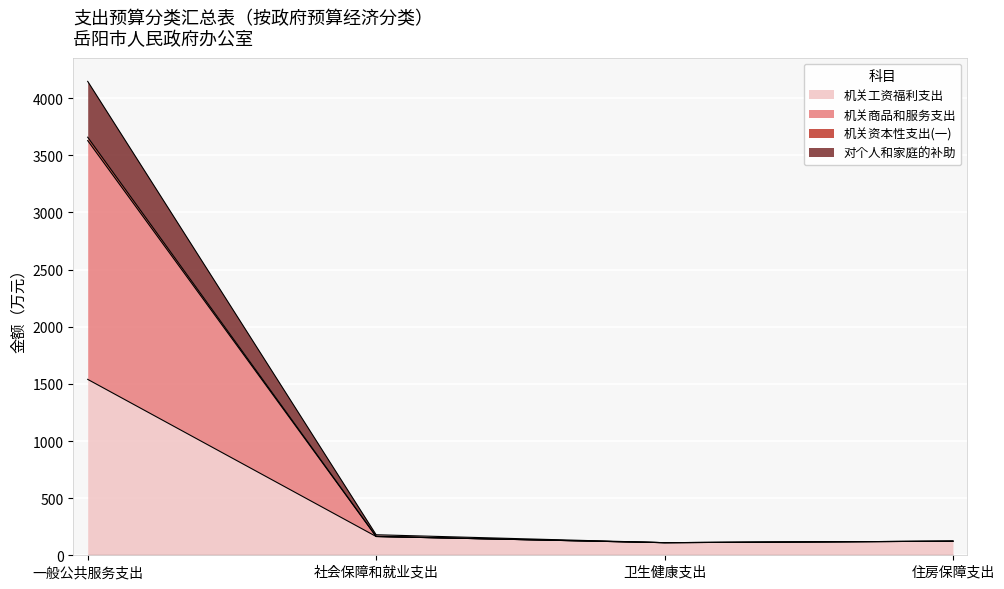

At which category is the sum across all series the highest?

一般公共服务支出